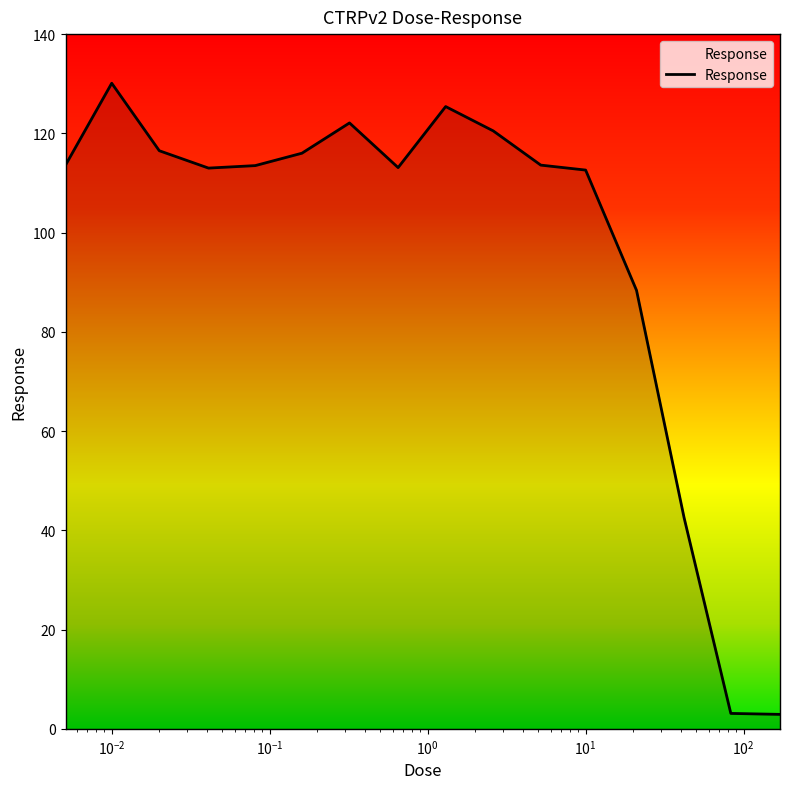

What is the greatest value displayed?

130.1